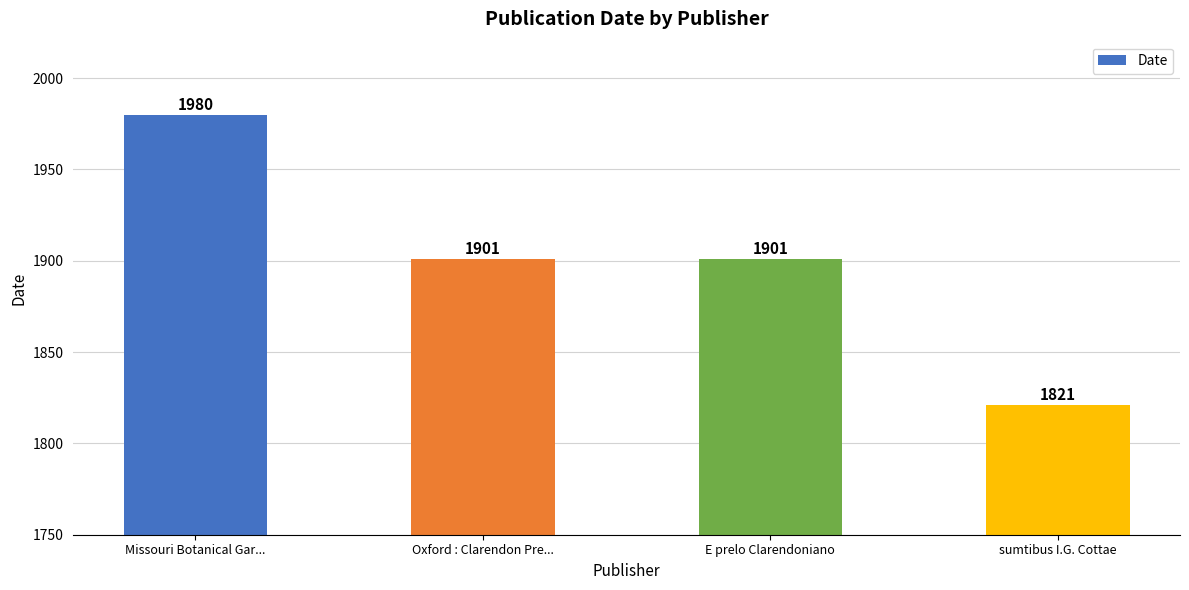

How many values are below 1901?

1